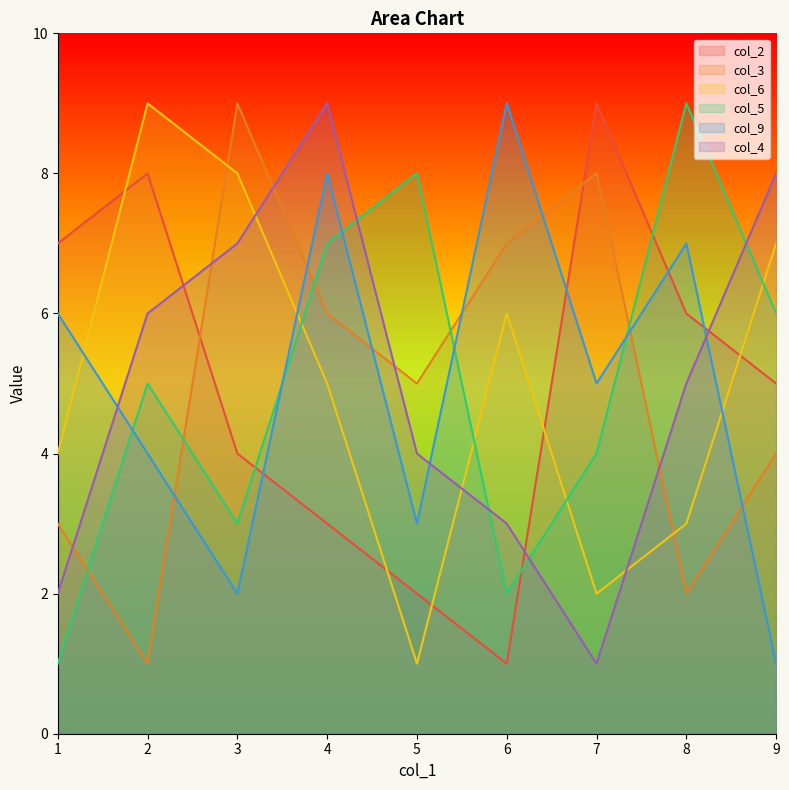

What is the approximate value of col_9 at 6?

9